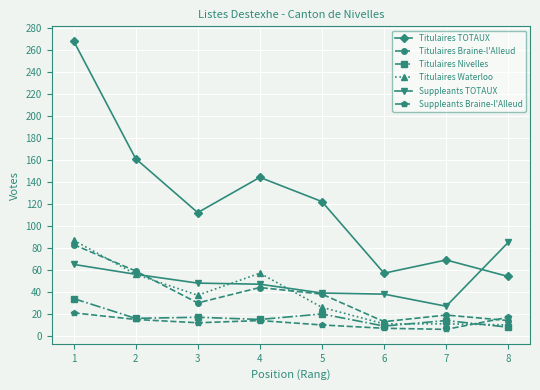

Which series has the largest total across all categories?

Titulaires TOTAUX